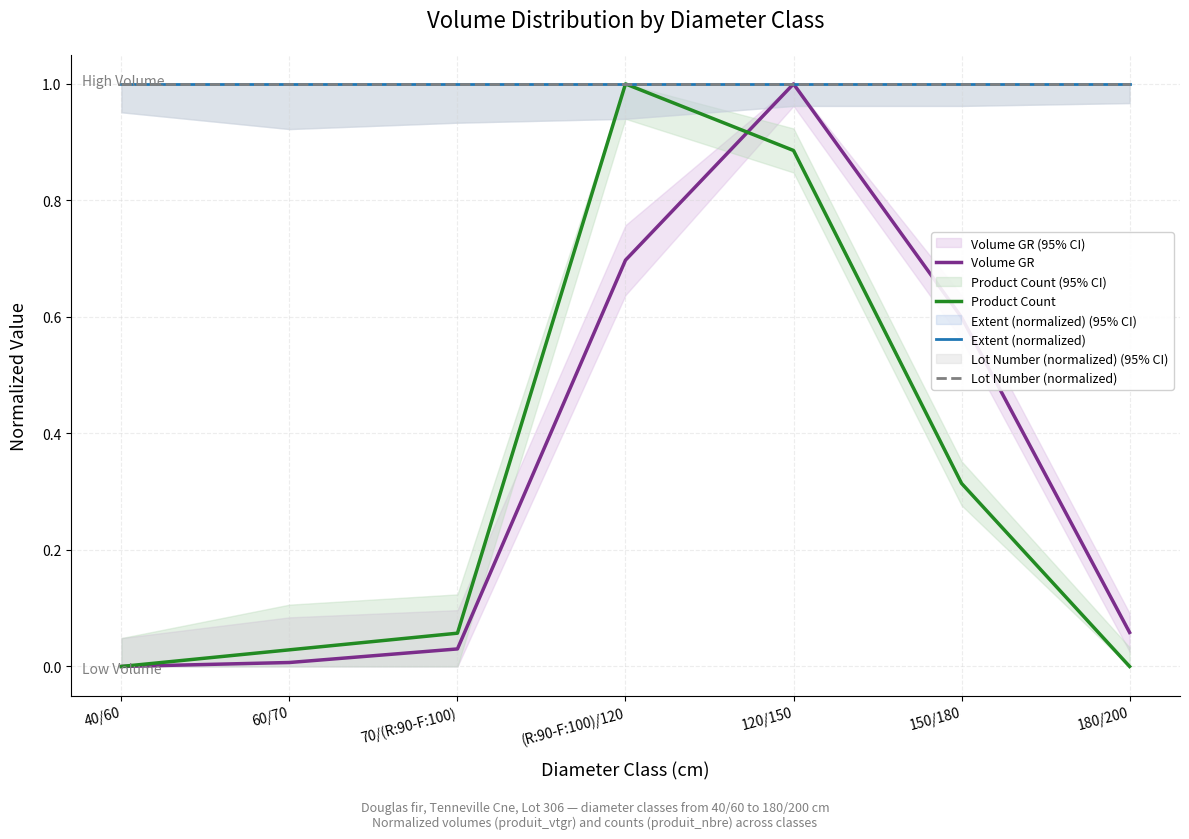

How many lines are shown in the chart?

4